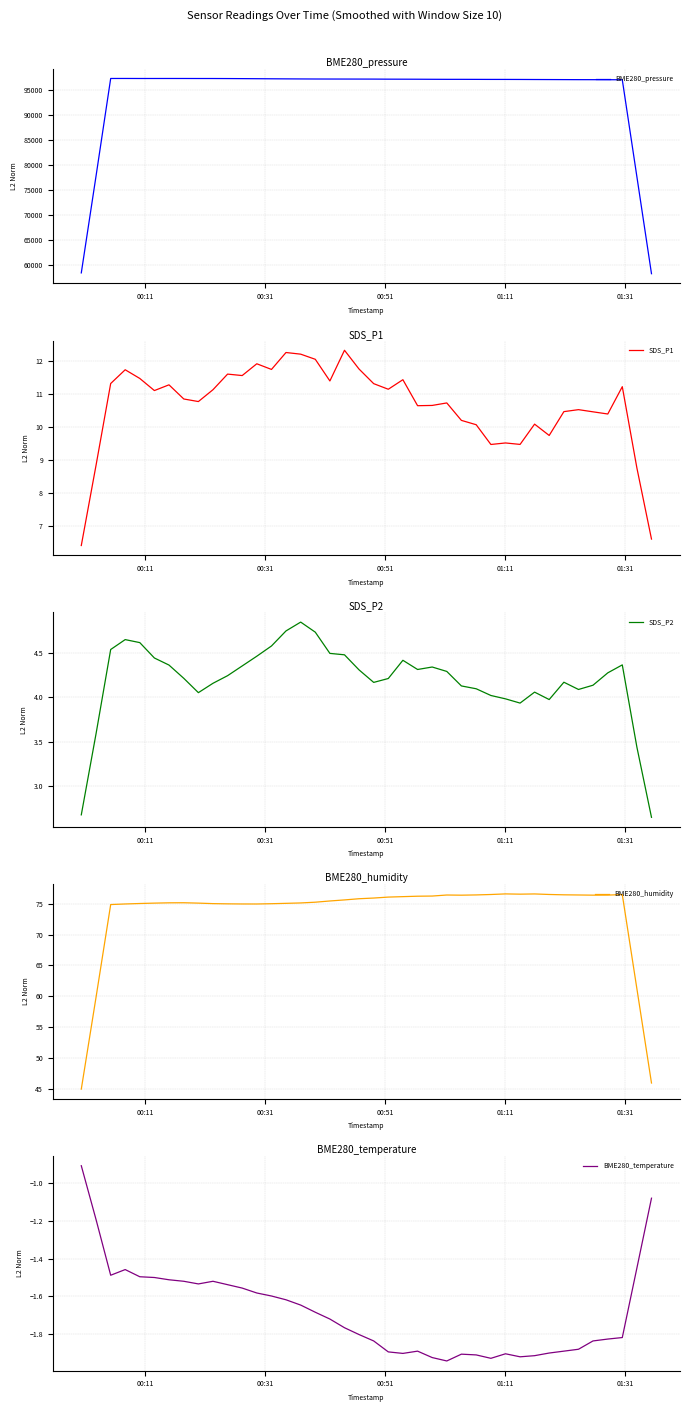

What is the lowest value of the SDS_P1 series?

6.4